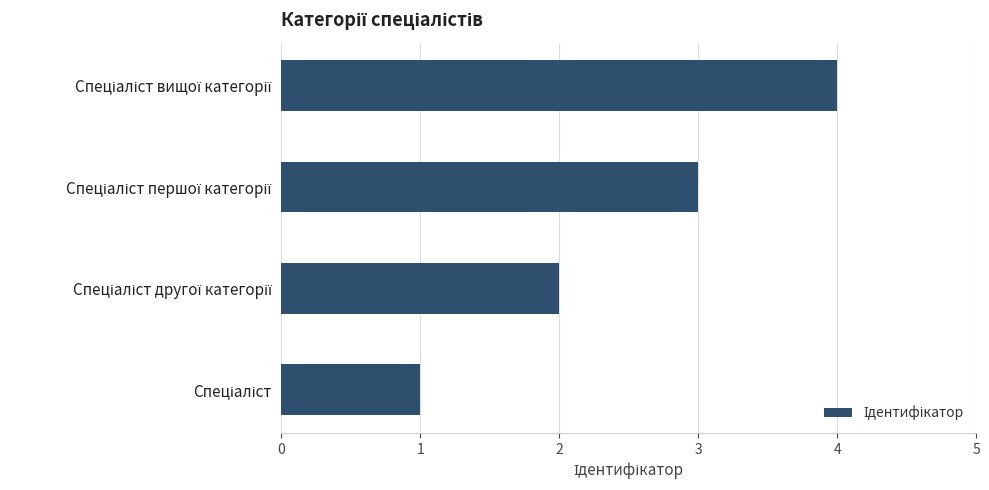

What is the greatest value displayed?

4